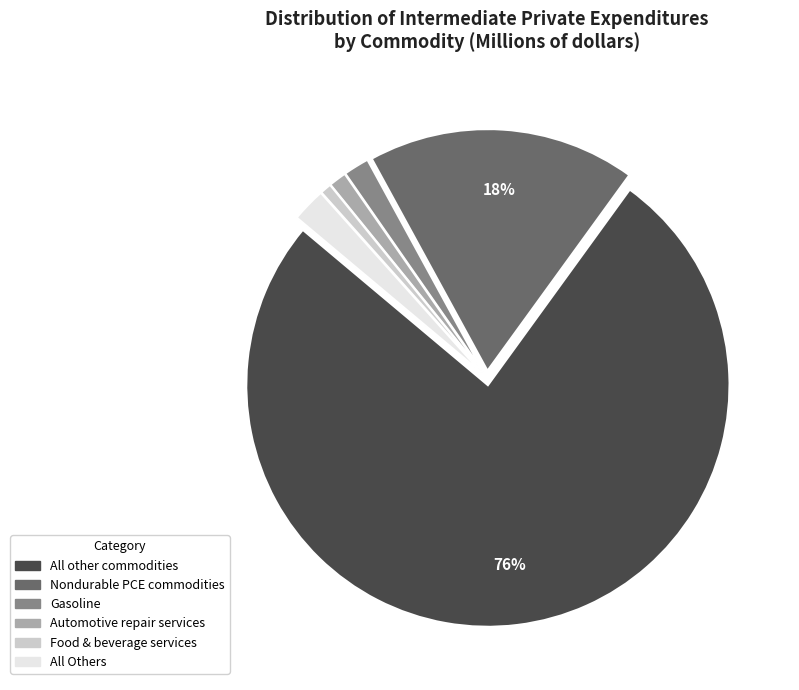

Between Gasoline and All other commodities, which is larger?

All other commodities